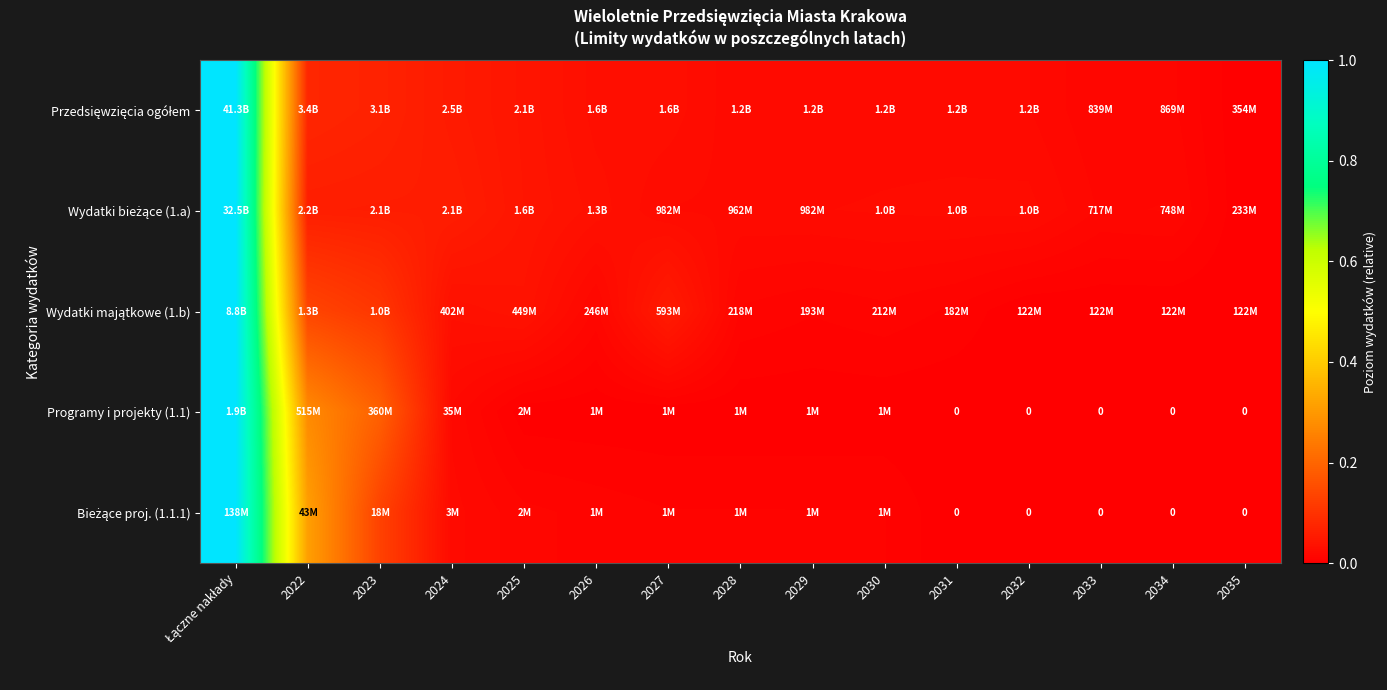

True or false: Przedsięwzięcia ogółem has a value of 0.0 at 2034.

False